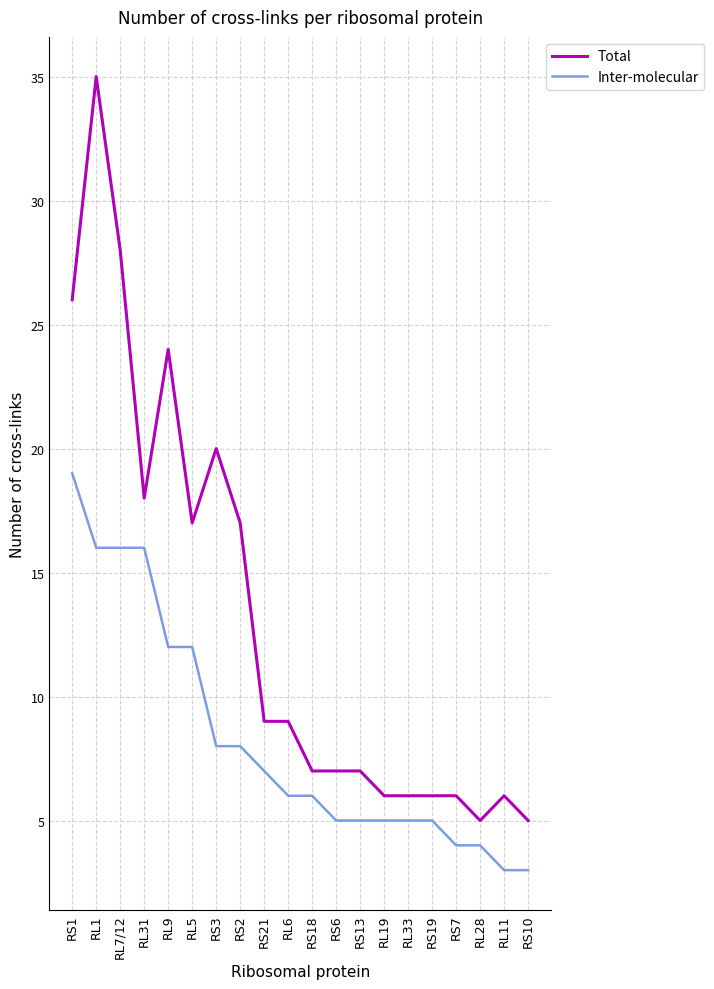

Rank the series by their average value, from highest to lowest.

Total, Inter-molecular